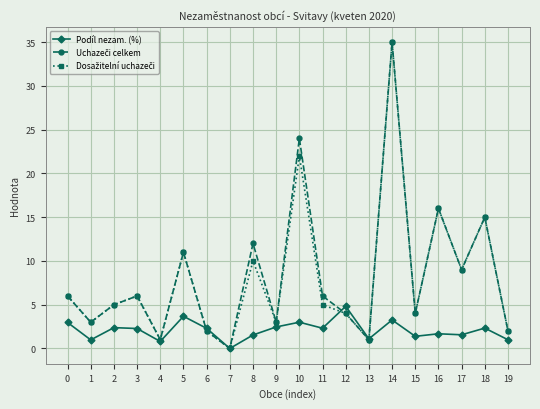

What is the spread (max minus min) of values at 17?

7.4